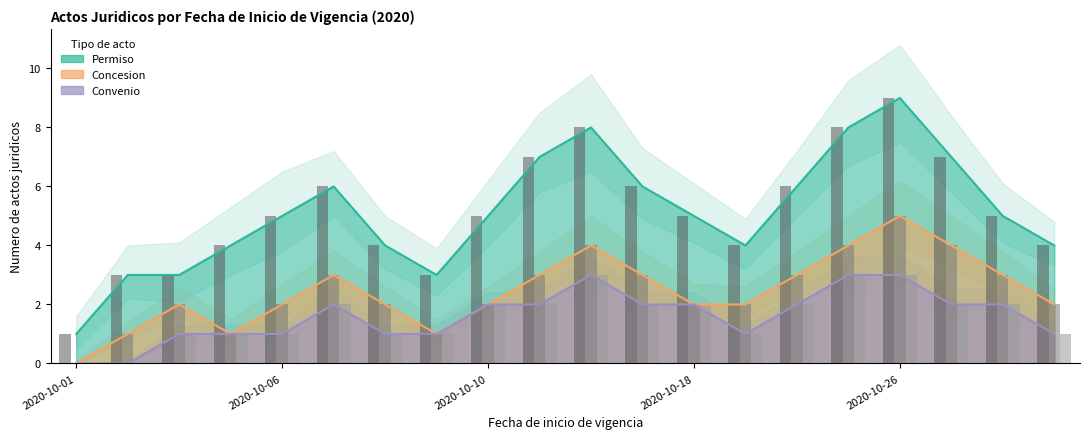

The Permiso series shows 6 at 2020-10-22. True or false?

True